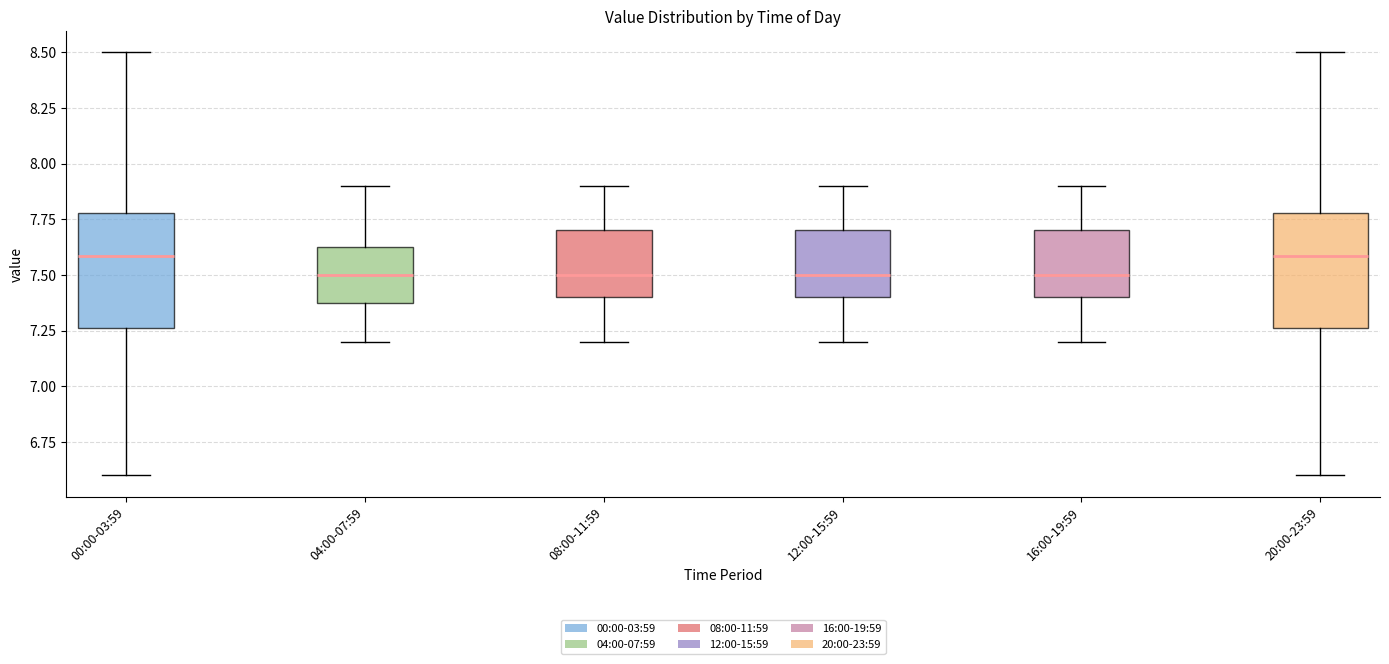

Reading left to right, transcribe this box plot: for each box, give where its median line is, the range the box spans, and where its two whiskers end, as read against the y-axis. The values are not printed on the chart, so give them approximately, as read against the axis.

00:00-03:59: median 7.60, box 7.25 to 7.80, whiskers 6.60 to 8.50
04:00-07:59: median 7.50, box 7.40 to 7.65, whiskers 7.20 to 7.90
08:00-11:59: median 7.50, box 7.40 to 7.70, whiskers 7.20 to 7.90
12:00-15:59: median 7.50, box 7.40 to 7.70, whiskers 7.20 to 7.90
16:00-19:59: median 7.50, box 7.40 to 7.70, whiskers 7.20 to 7.90
20:00-23:59: median 7.60, box 7.25 to 7.80, whiskers 6.60 to 8.50